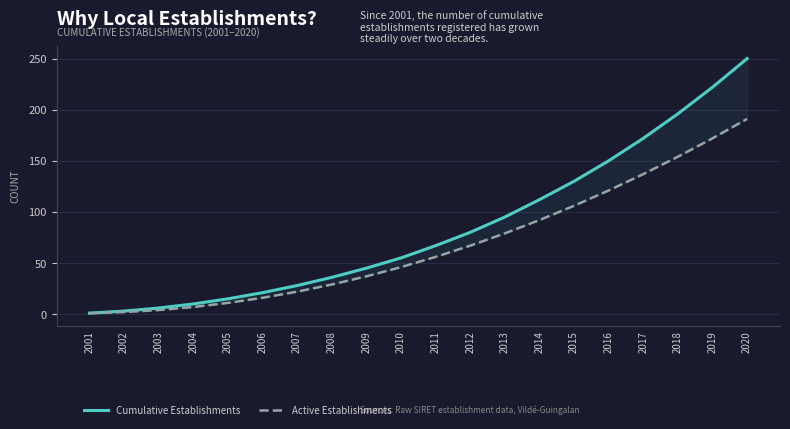

At which label does Active Establishments first exceed 56?

2012